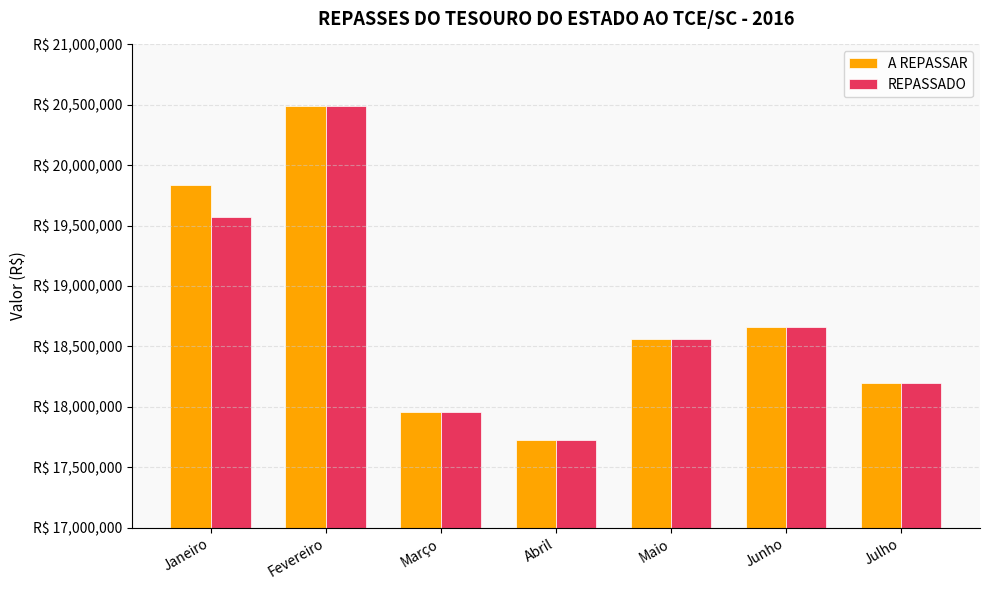

At how many categories does at least one series exceed 19607758?

2